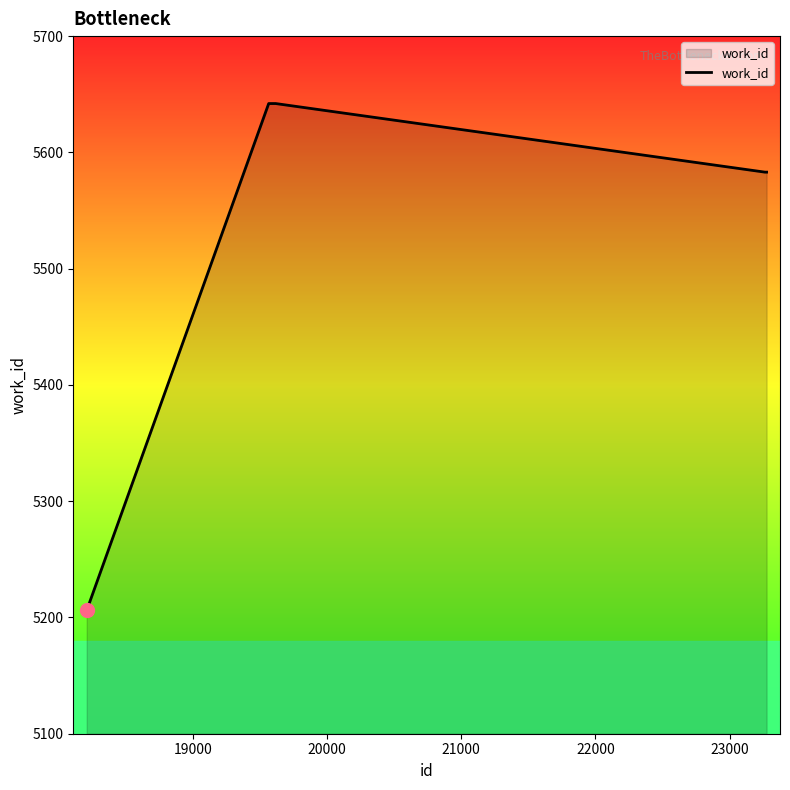

What is the smallest value displayed?

5206